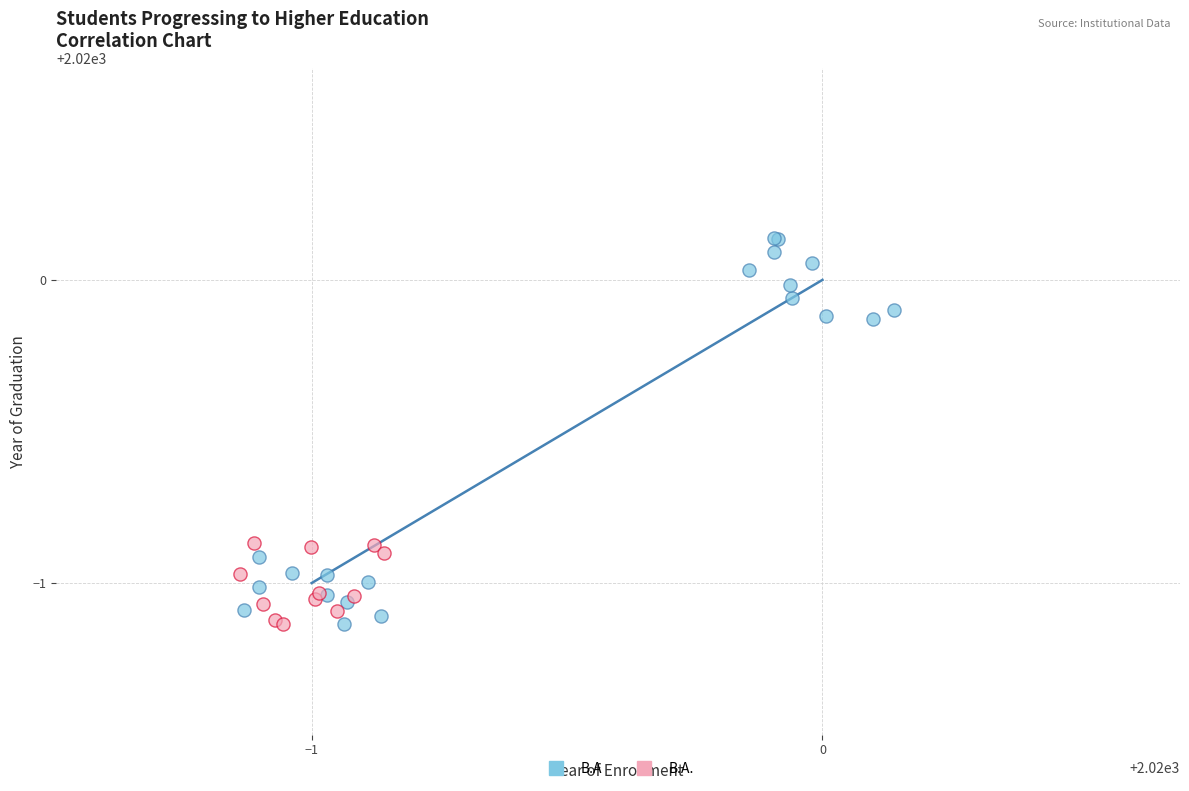

Which series reaches the maximum Y coordinate?

B.A